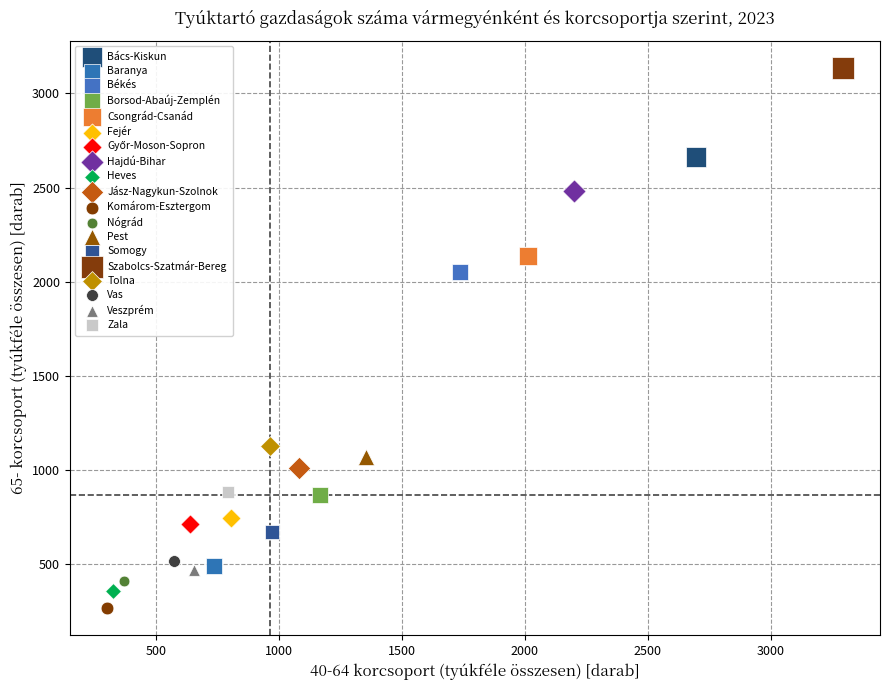

Which series reaches the minimum Y coordinate?

Komárom-Esztergom